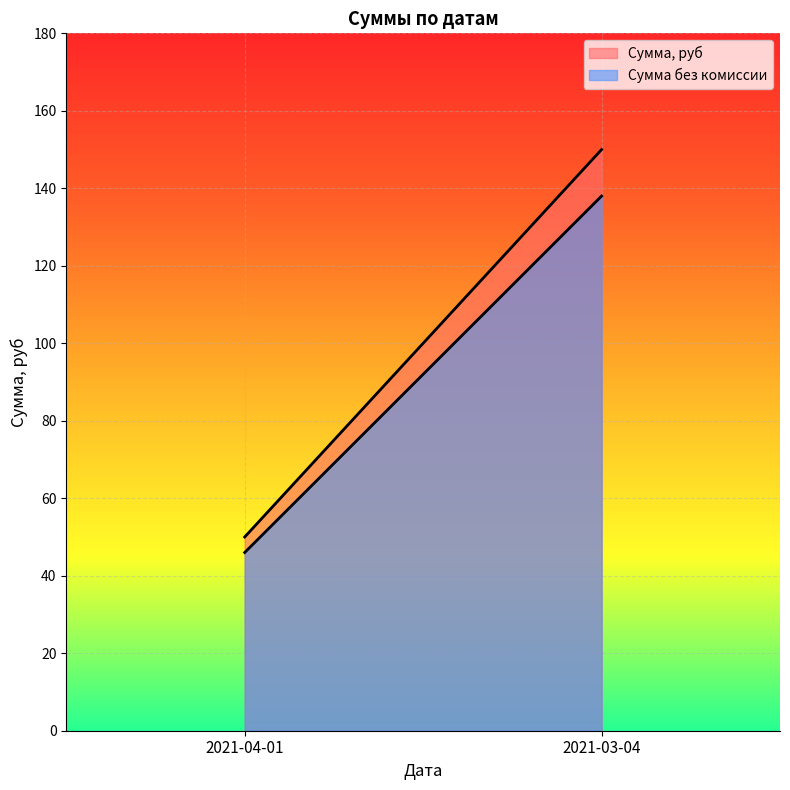

What is the sum of all Сумма, руб values?

200